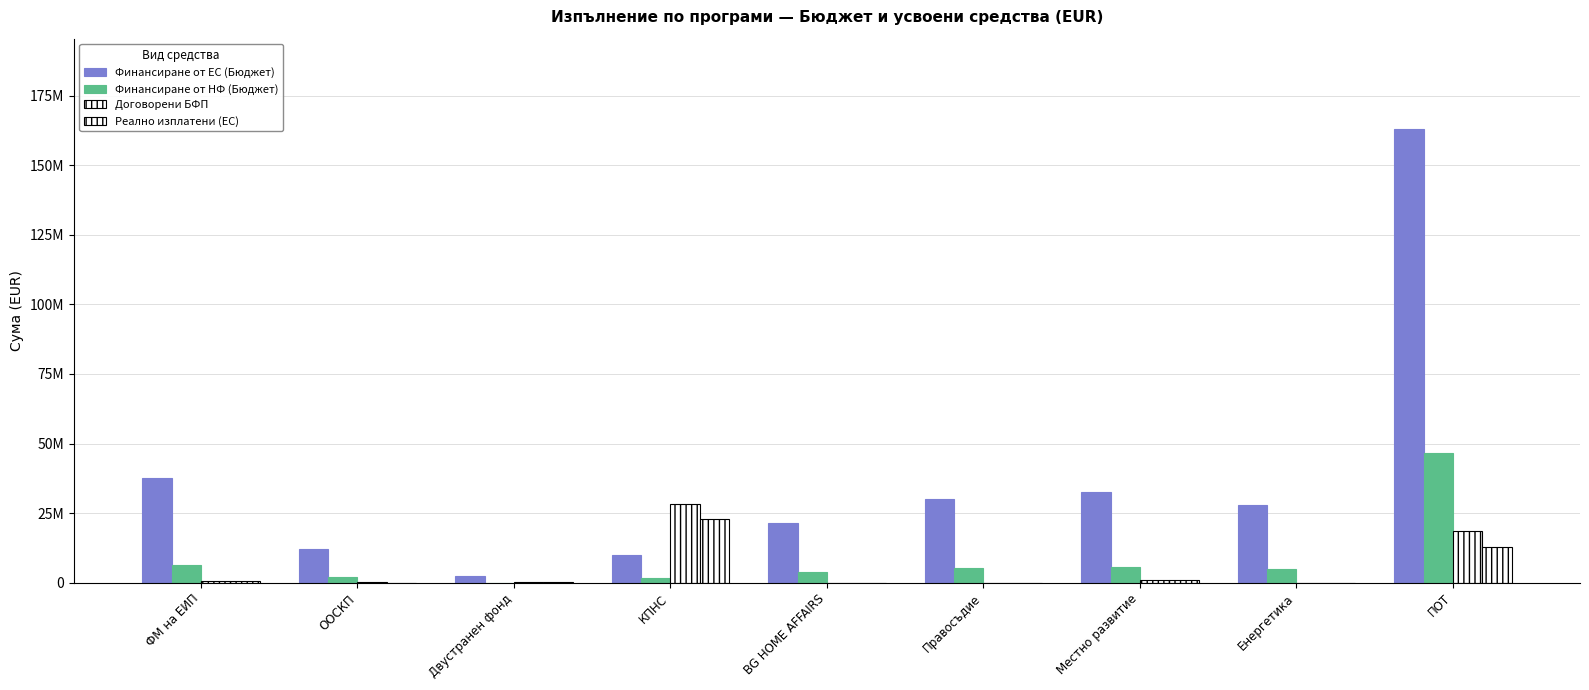

How many bars are there in total?

36